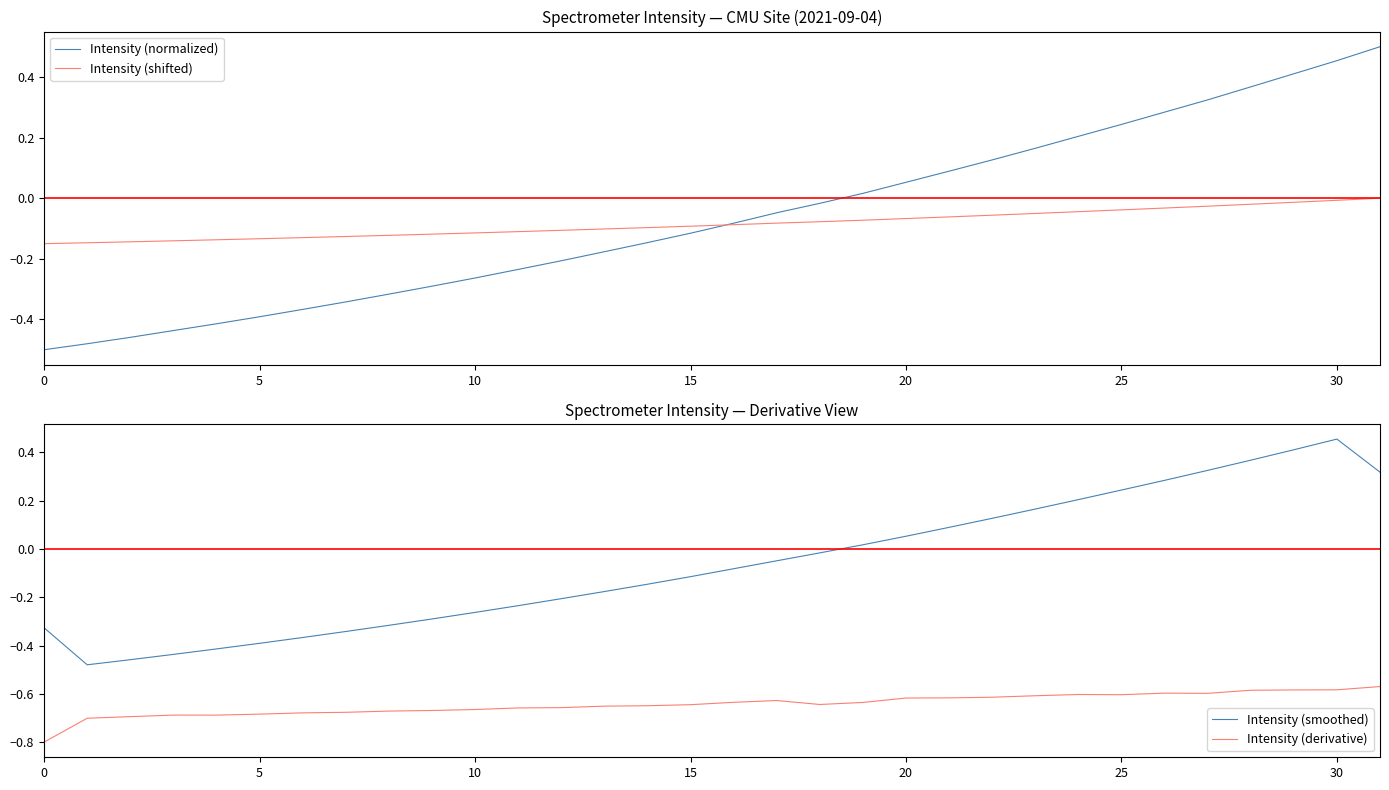

True or false: Intensity (derivative) and Intensity (smoothed) cross at least once.

False